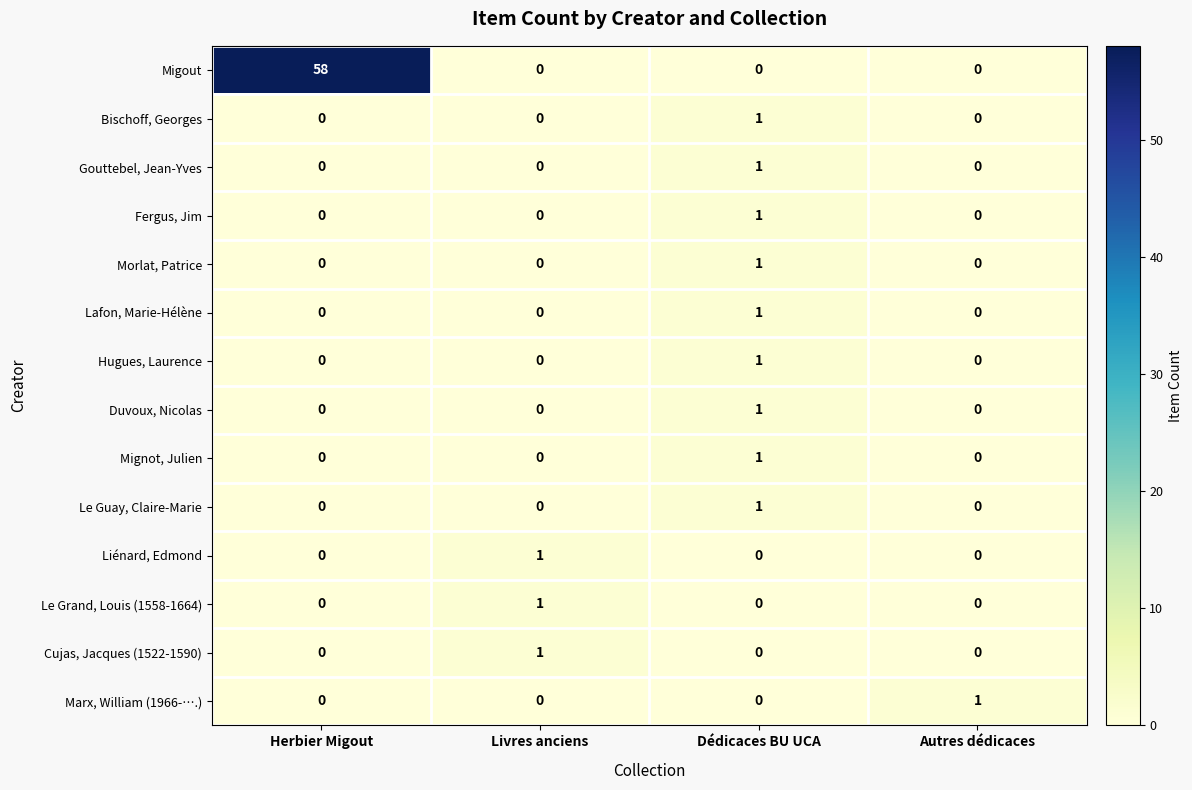

What is the difference between the highest and lowest values at Livres anciens?

1